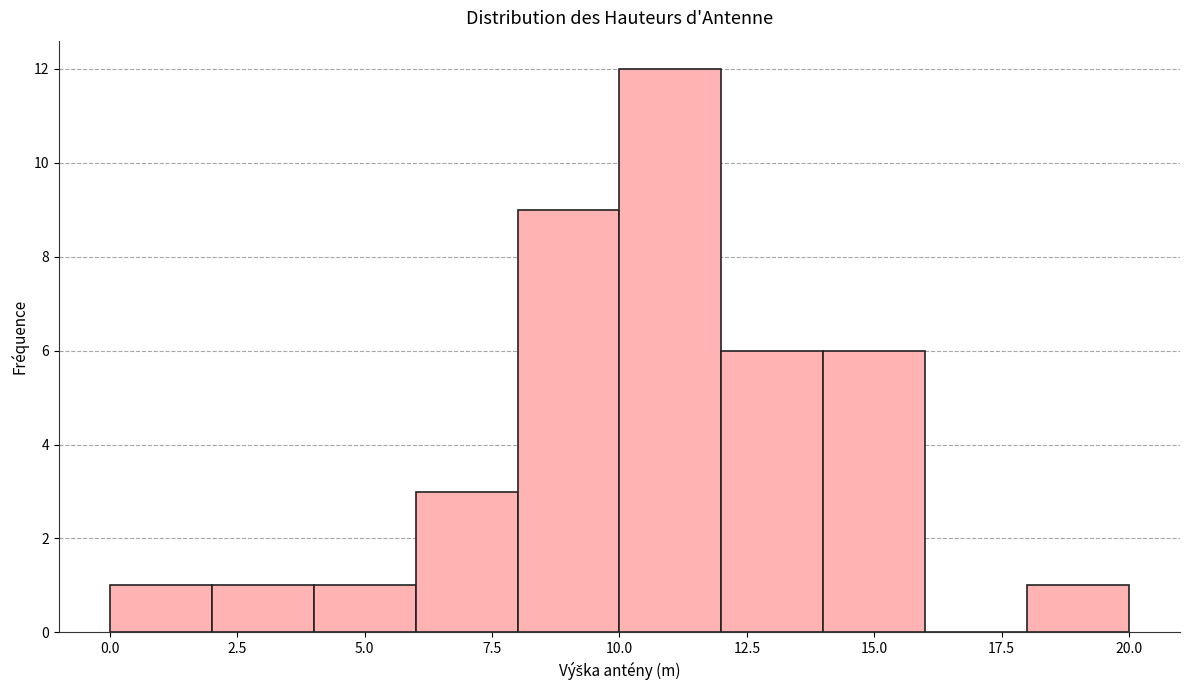

Over which range of the x-axis is the bar tallest?

10 to 12